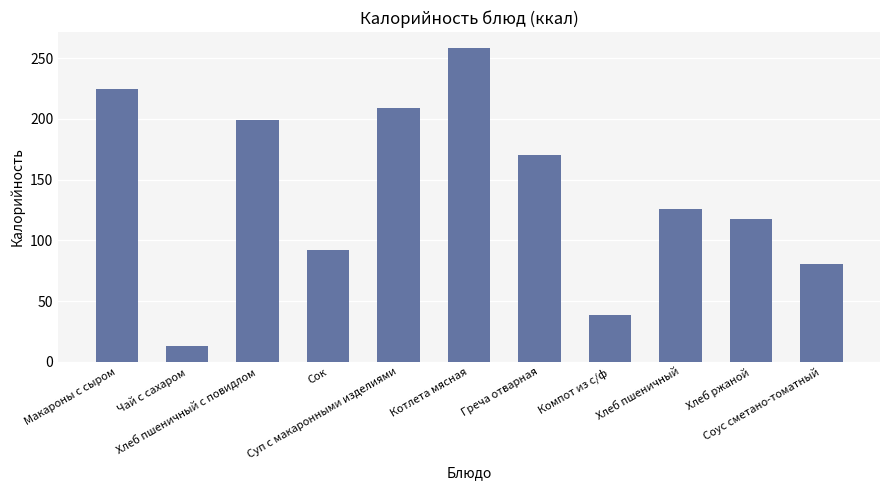

Reading left to right, list all the values displayed in this chart.

Макароны с сыром=224.7	Чай с сахаром=13.0	Хлеб пшеничный с повидлом=199.2	Сок=92.0	Суп с макаронными изделиями=208.8	Котлета мясная=258.6	Греча отварная=170.4	Компот из с/ф=38.6	Хлеб пшеничный=126.0	Хлеб ржаной=117.5	Соус сметано-томатный=80.5